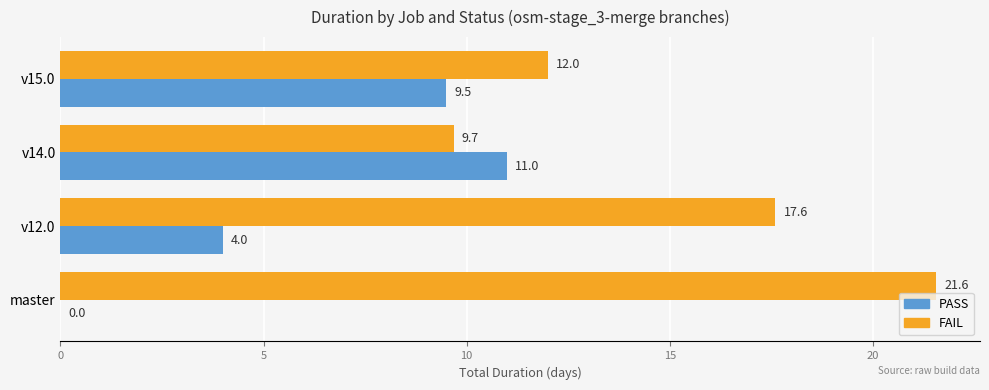

What is the total value across all series at master?

21.6